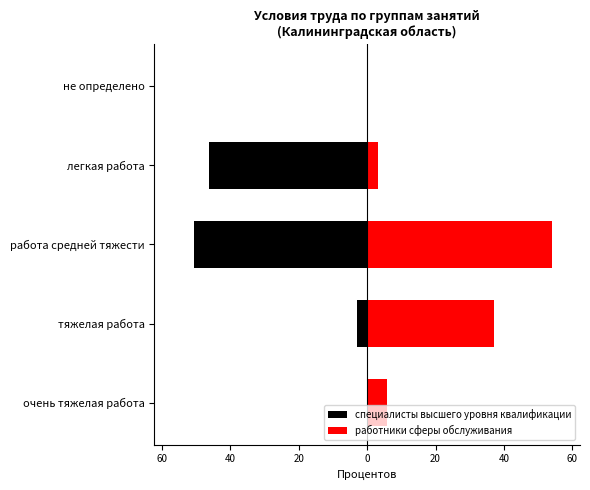

Which series has the largest range (max minus min)?

работники сферы обслуживания